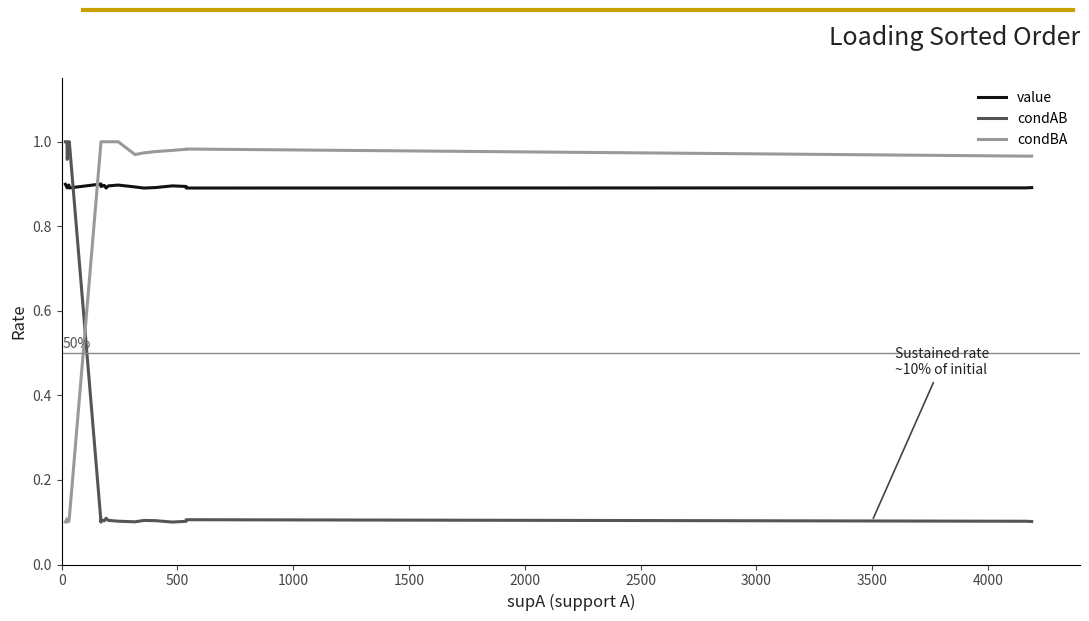

What is the sum of all condBA values?

15.3